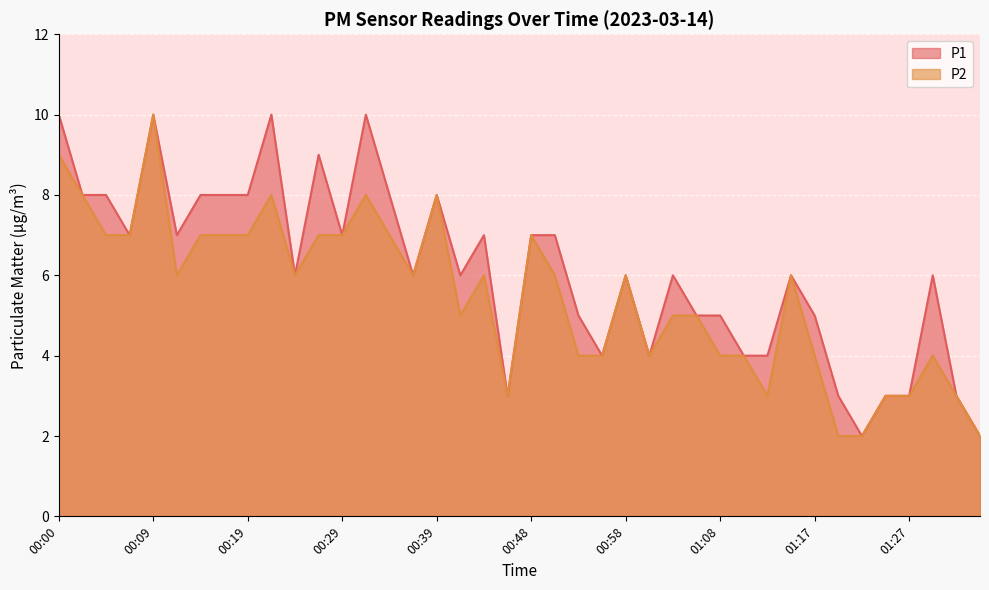

How many interior local peaks does the P1 series have?

10